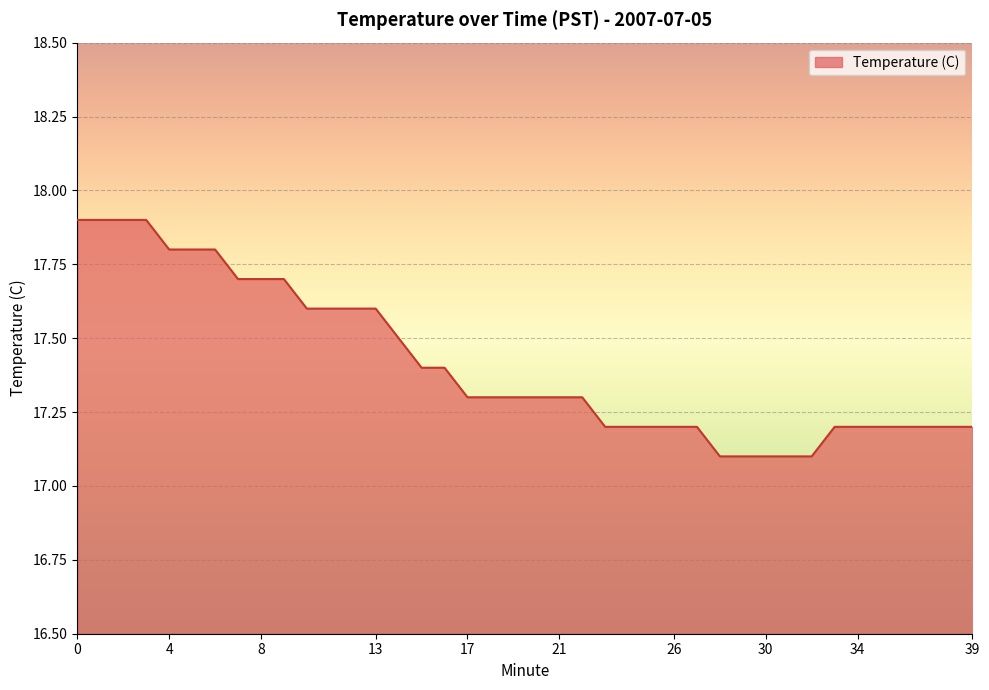

What is the minimum value shown in the chart?

17.1